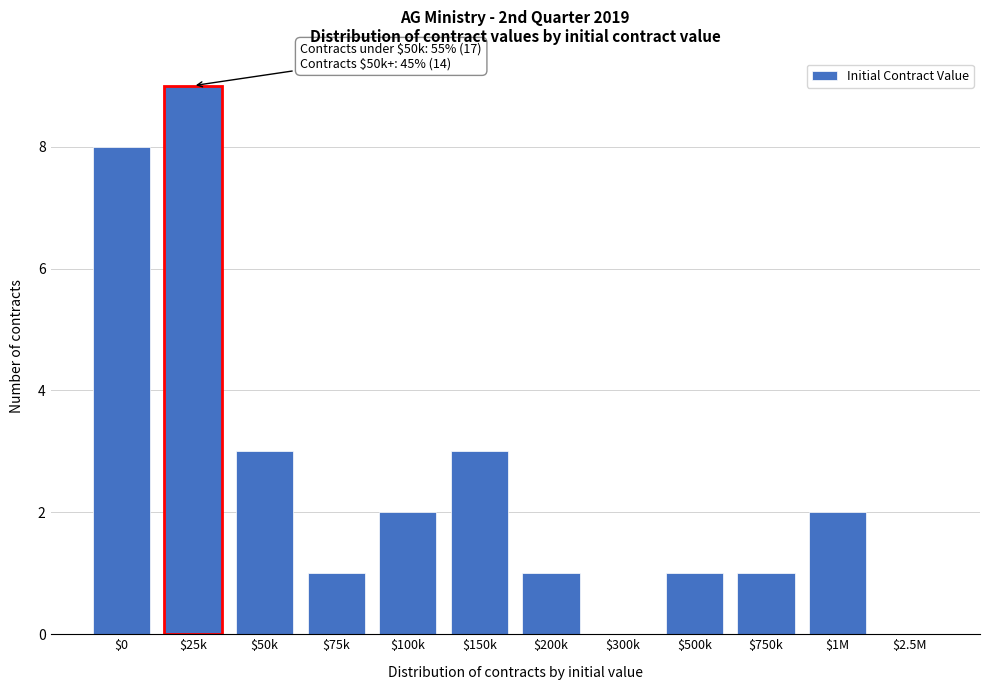

What is the greatest value displayed?

9